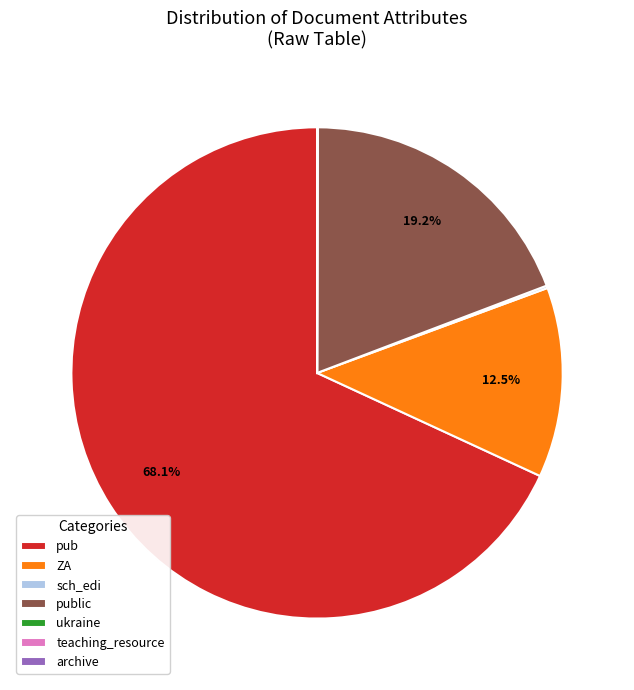

What is the largest slice in the pie chart?

pub